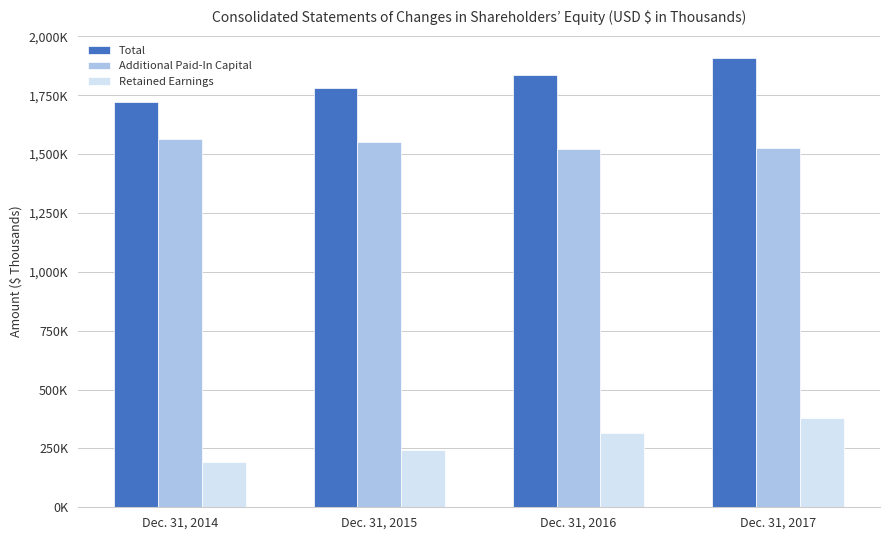

Rank the series at Dec. 31, 2014 from lowest to highest value.

Retained Earnings, Additional Paid-In Capital, Total